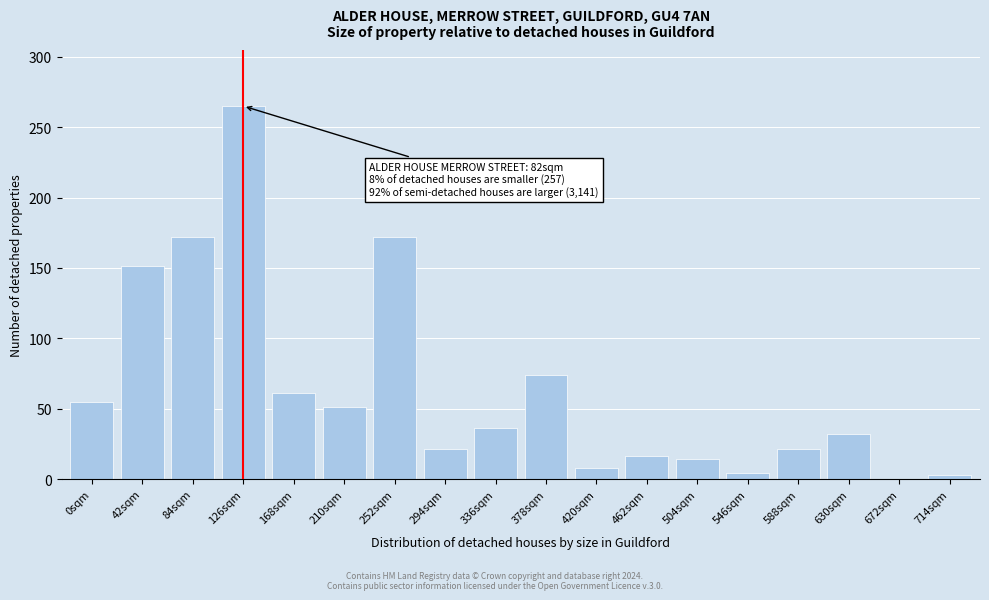

The chart shows a value of 9 at 294sqm. True or false?

False